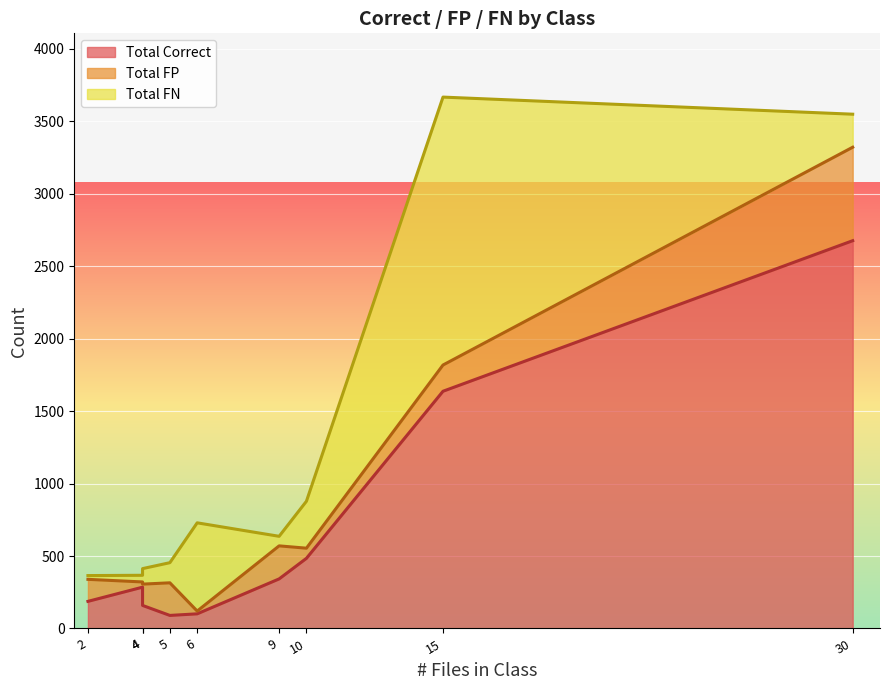

Is it true that Total Correct equals 128 at solo_singing_voice?

False